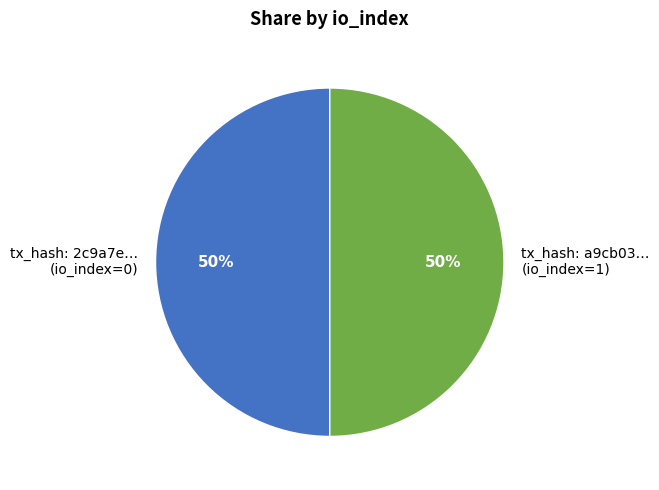

How many segments does this pie chart have?

2